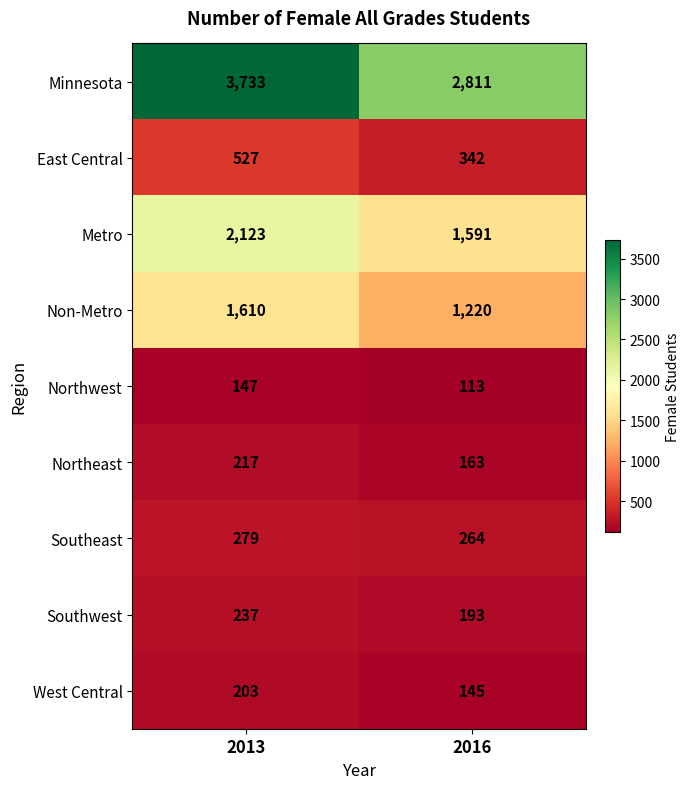

What value does the Northwest series have at 2016, to the nearest 10?

110